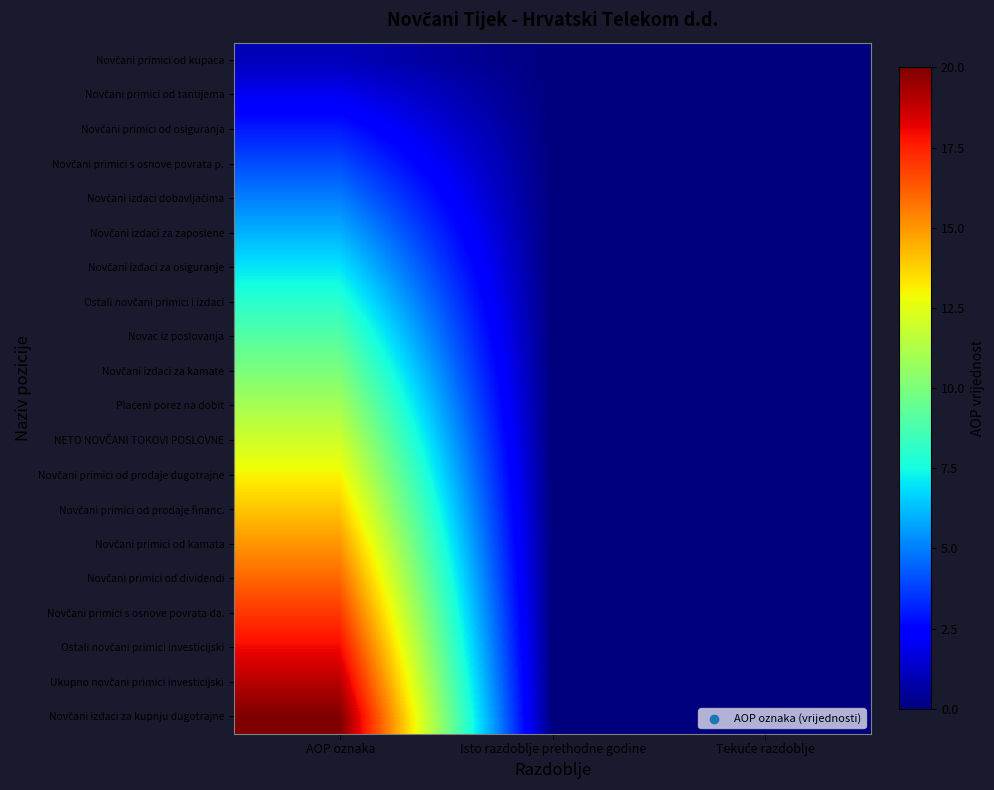

Between Tekuće razdoblje and AOP oznaka, which is larger?

AOP oznaka